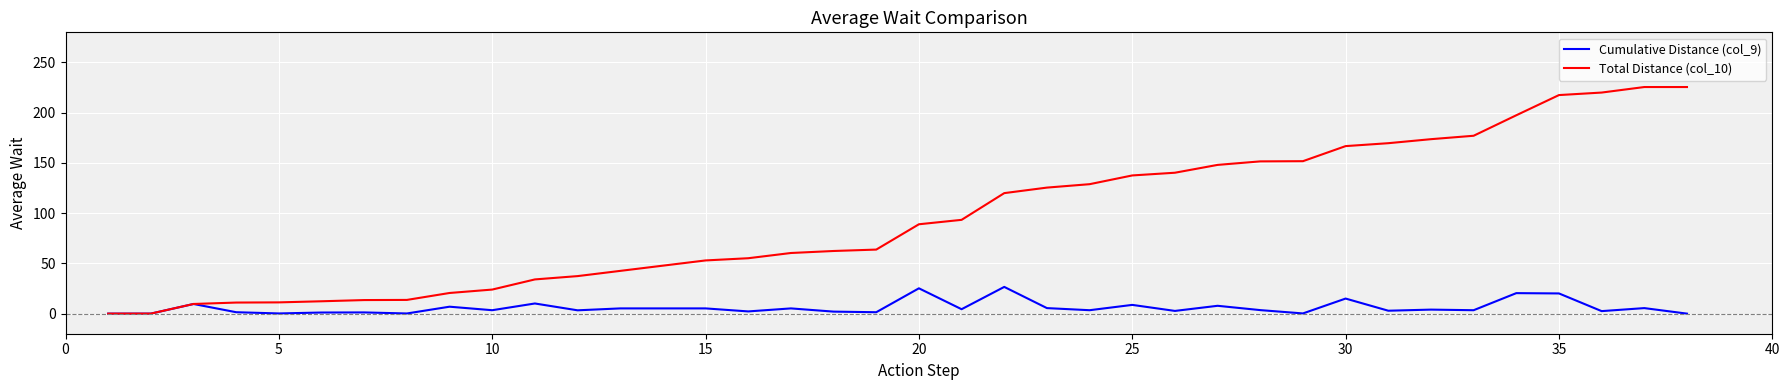

Which series has the largest range (max minus min)?

Total Distance (col_10)